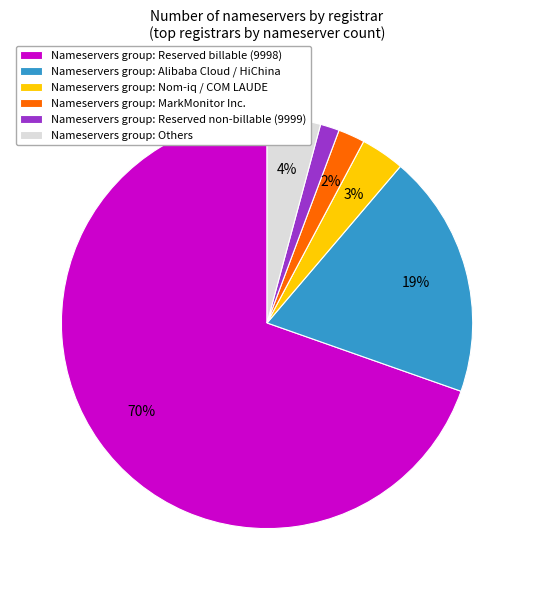

Which has a higher value, Nameservers group: Reserved billable (9998) or Nameservers group: Others?

Nameservers group: Reserved billable (9998)